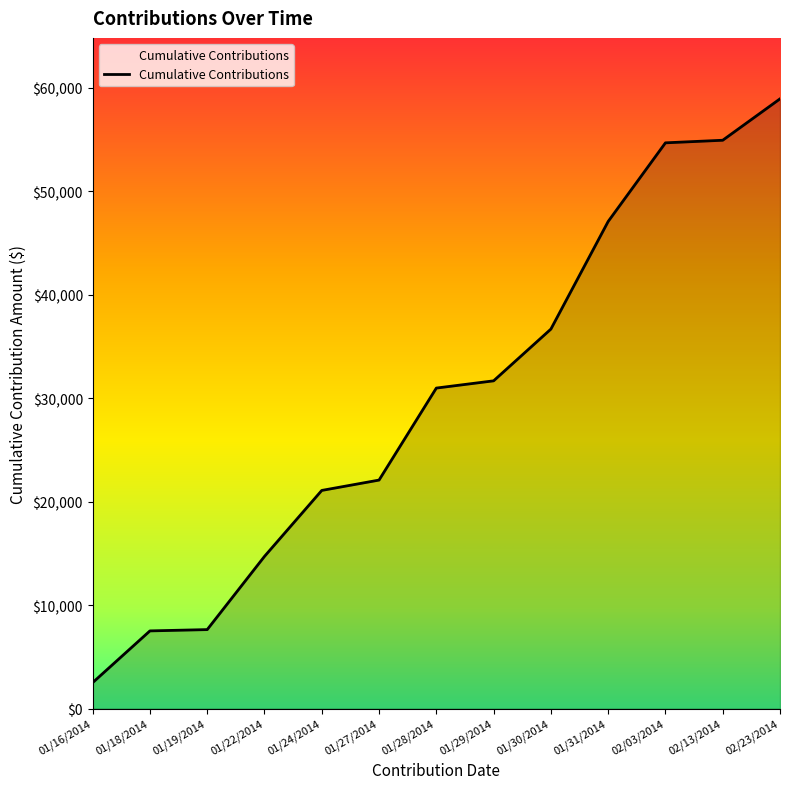

What is the change in value from 02/03/2014 to 02/23/2014?

+4250